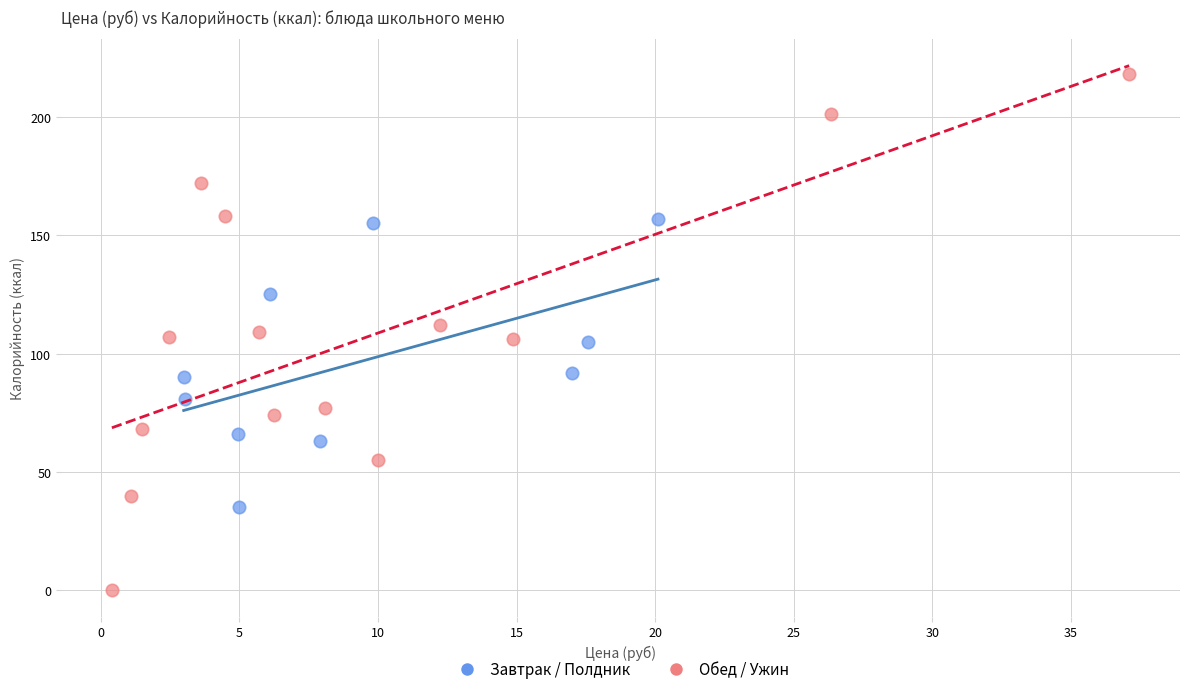

Which series contains the lowest Y value?

Обед / Ужин